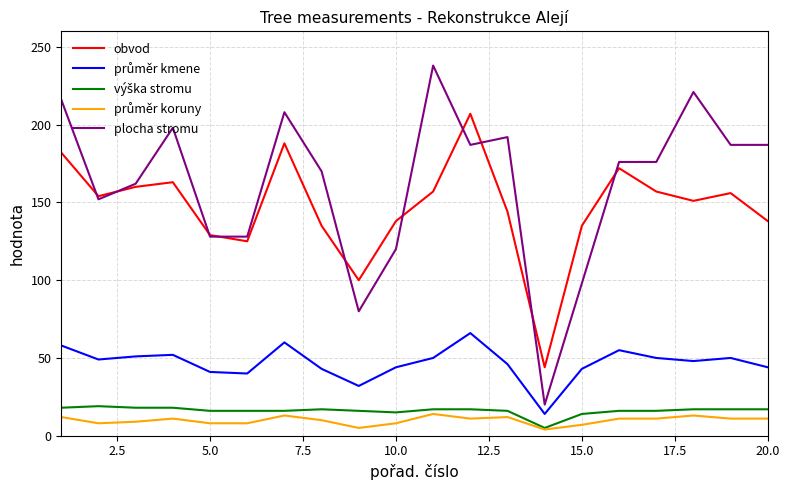

Which series has the widest spread of values?

plocha stromu